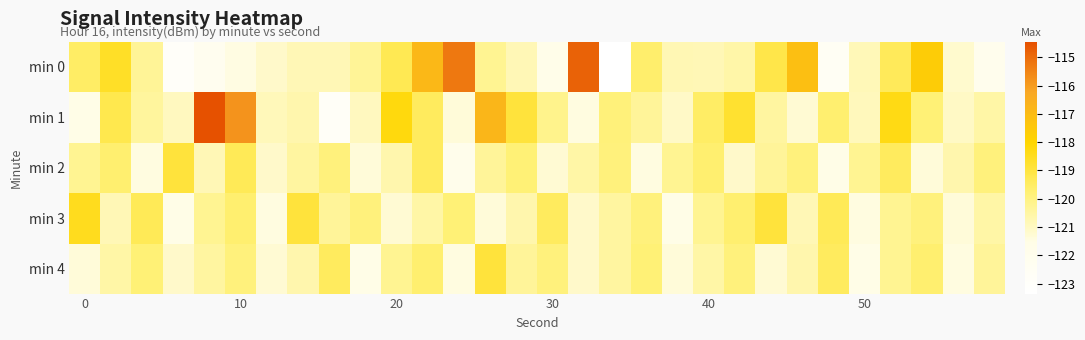

What is the greatest value displayed?

-114.5